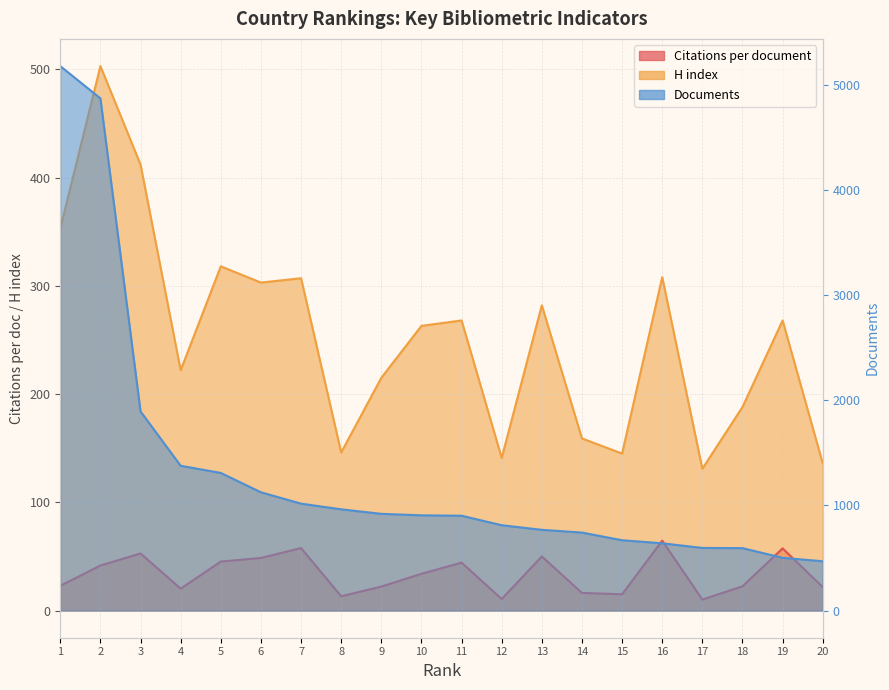

Which series has the largest total across all categories?

Documents